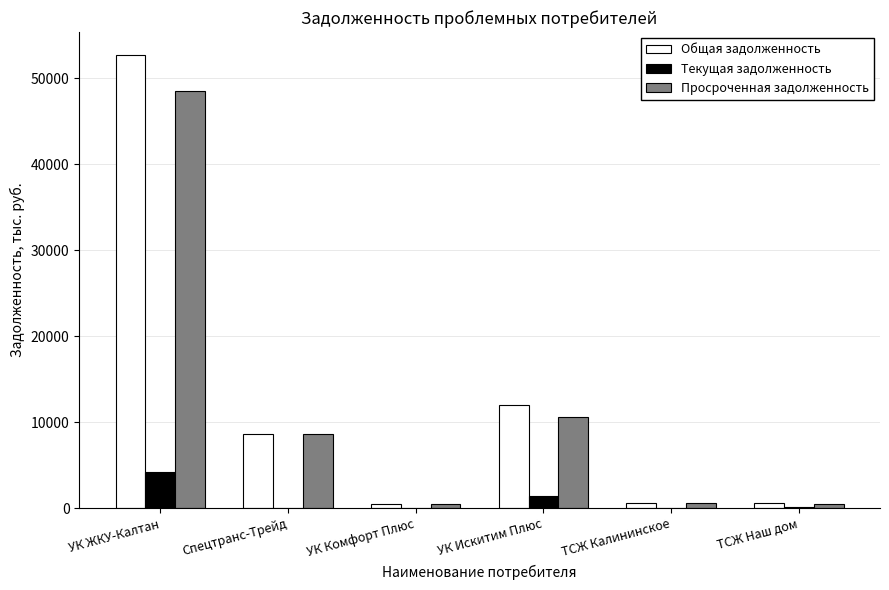

Count the number of categories in the chart.

6